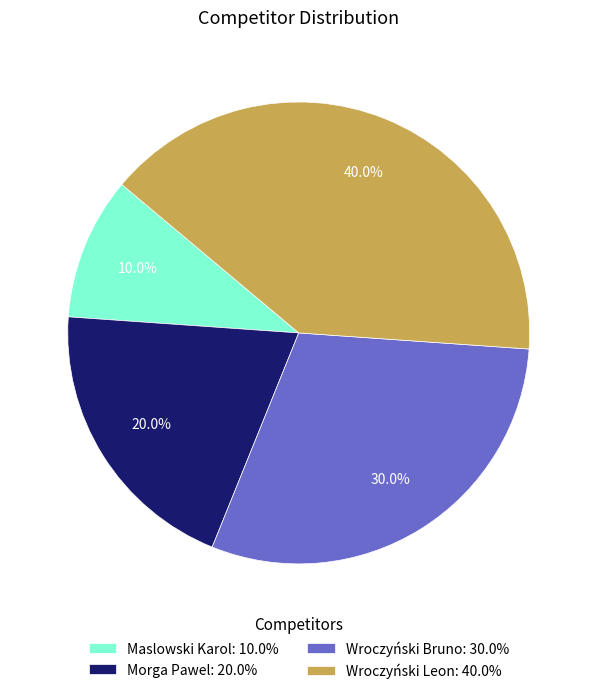

To the nearest percent, what is the combined percentage of Maslowski Karol and Wroczyński Bruno?

40%